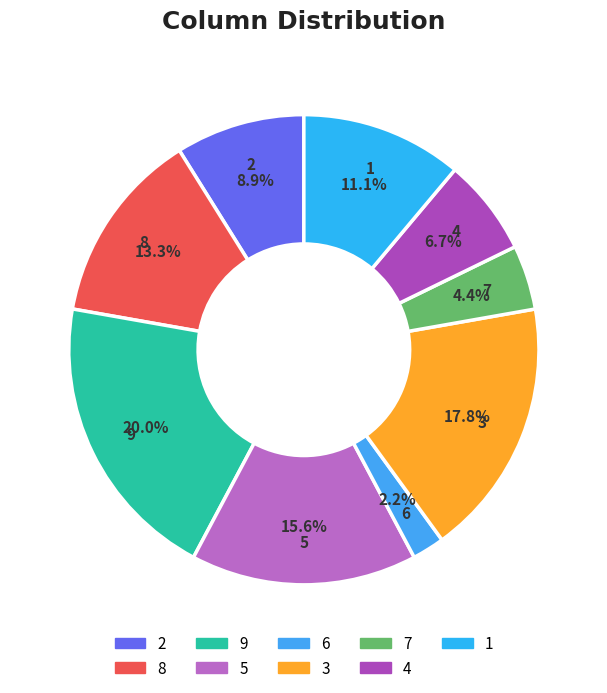

Between 5 and 8, which is larger?

5